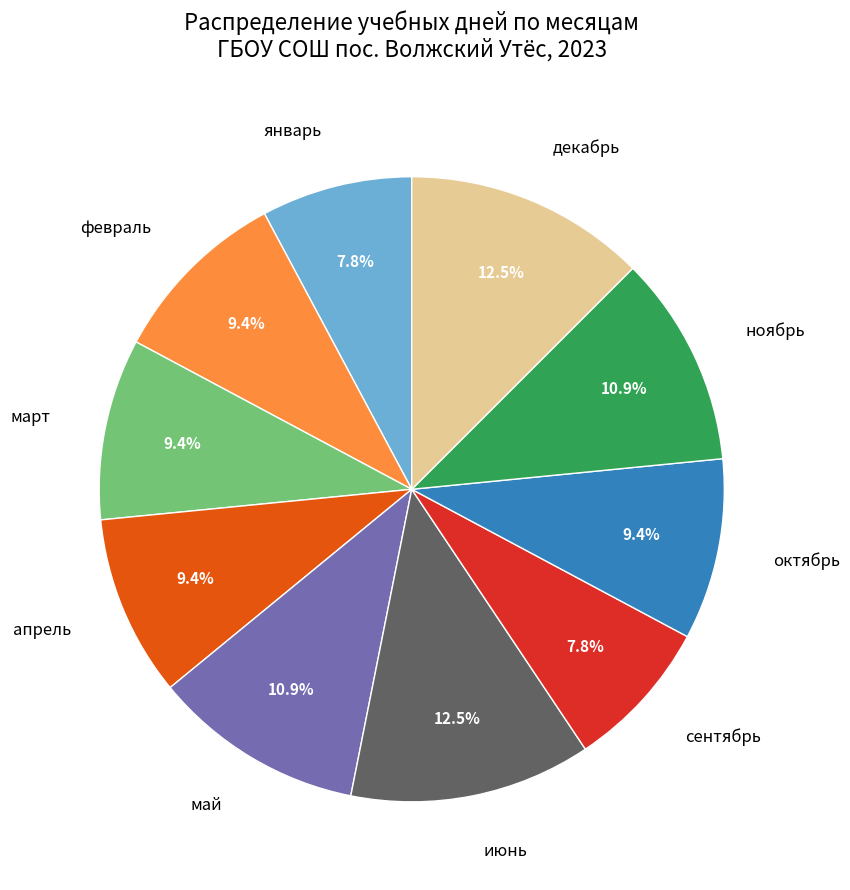

How many segments does this pie chart have?

10